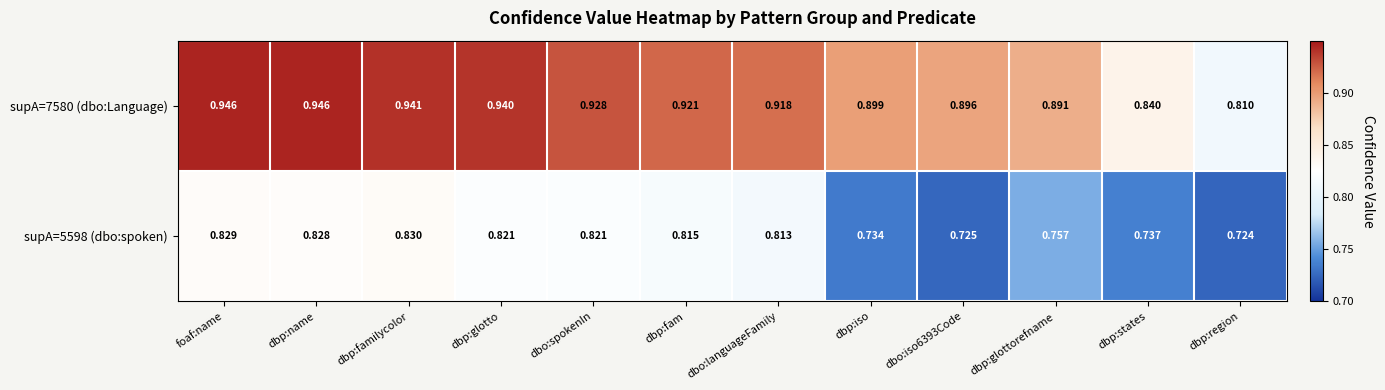

At which label does supA=7580 (dbo:Language) reach its minimum?

dbp:region